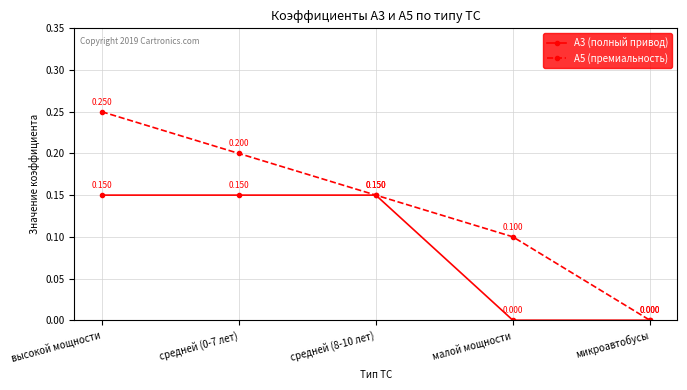

Rank the series by their average value, from highest to lowest.

А5 (премиальность), А3 (полный привод)